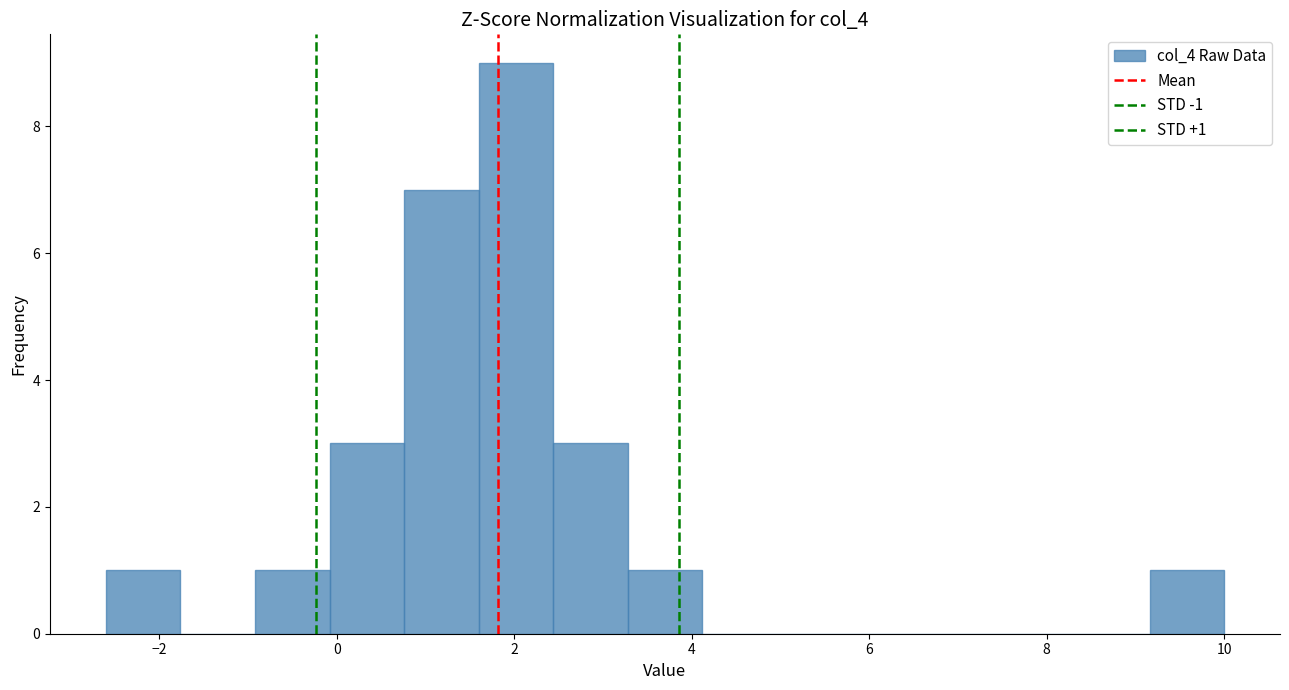

Which range on the x-axis has the tallest bar?

1.60 to 2.44